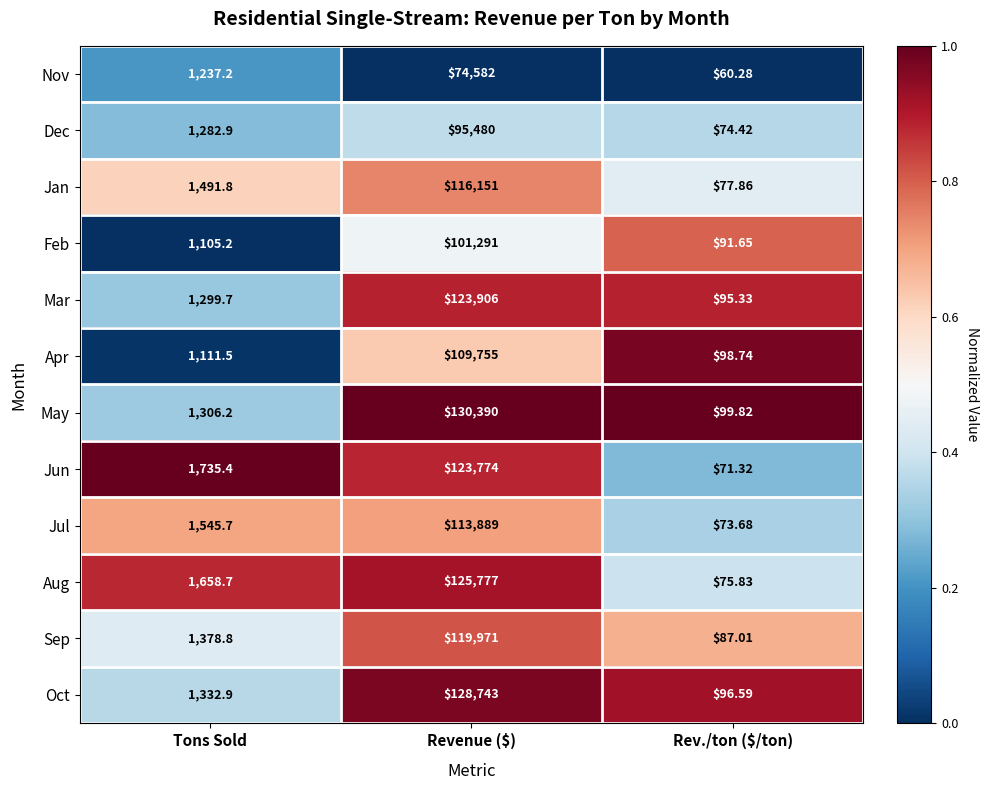

Which series has the widest spread of values?

May